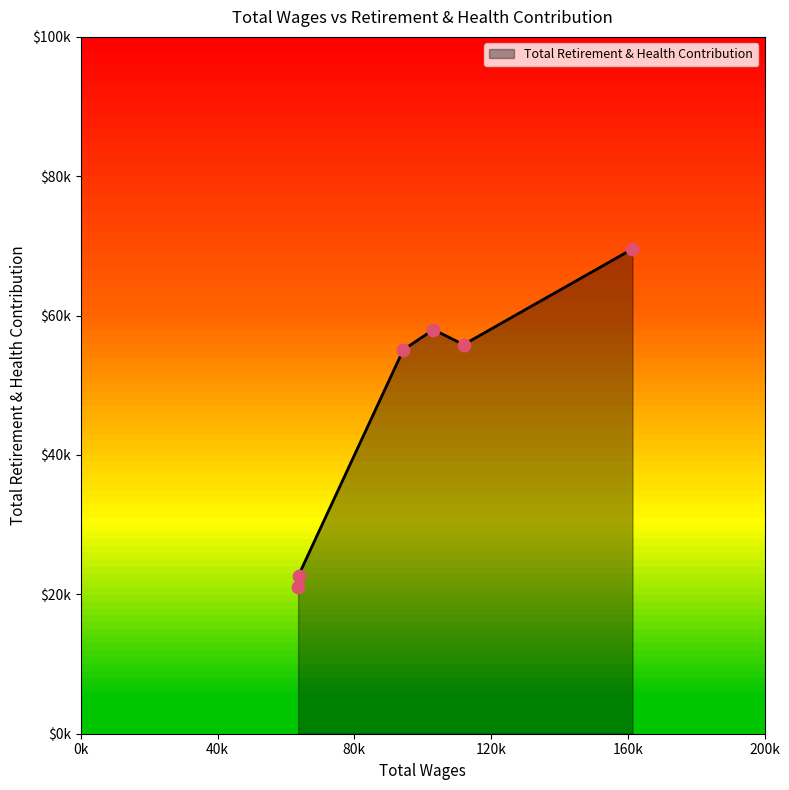

Is this an area chart (filled region under the line)?

Yes